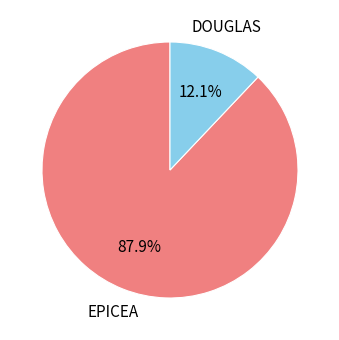

Count the number of slices in the pie.

2